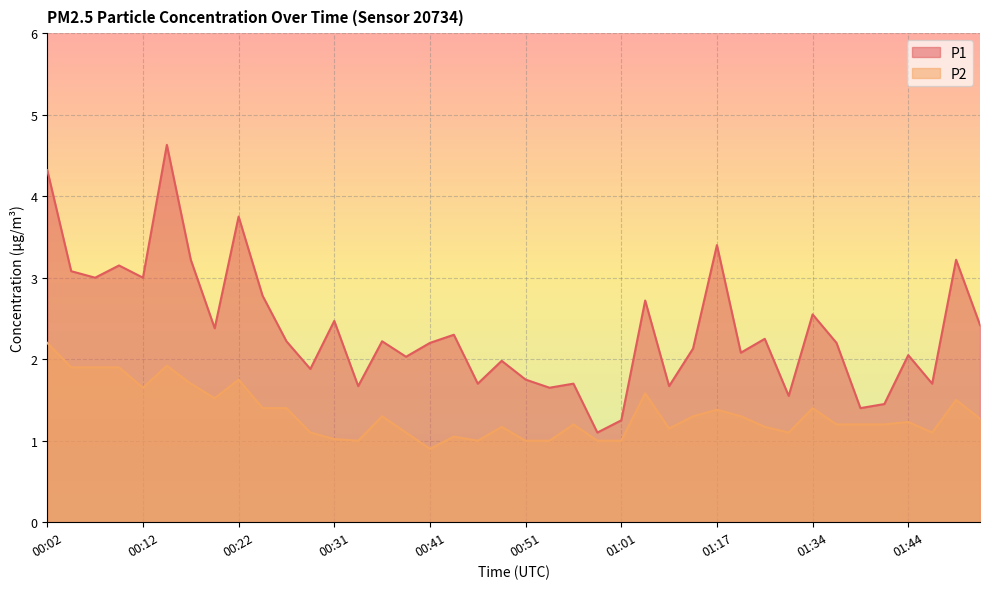

True or false: P1 and P2 cross at least once.

False